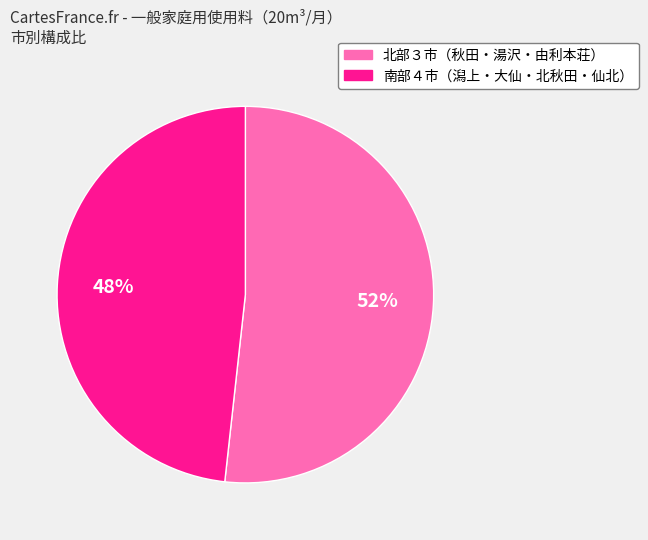

Count the number of slices in the pie.

2